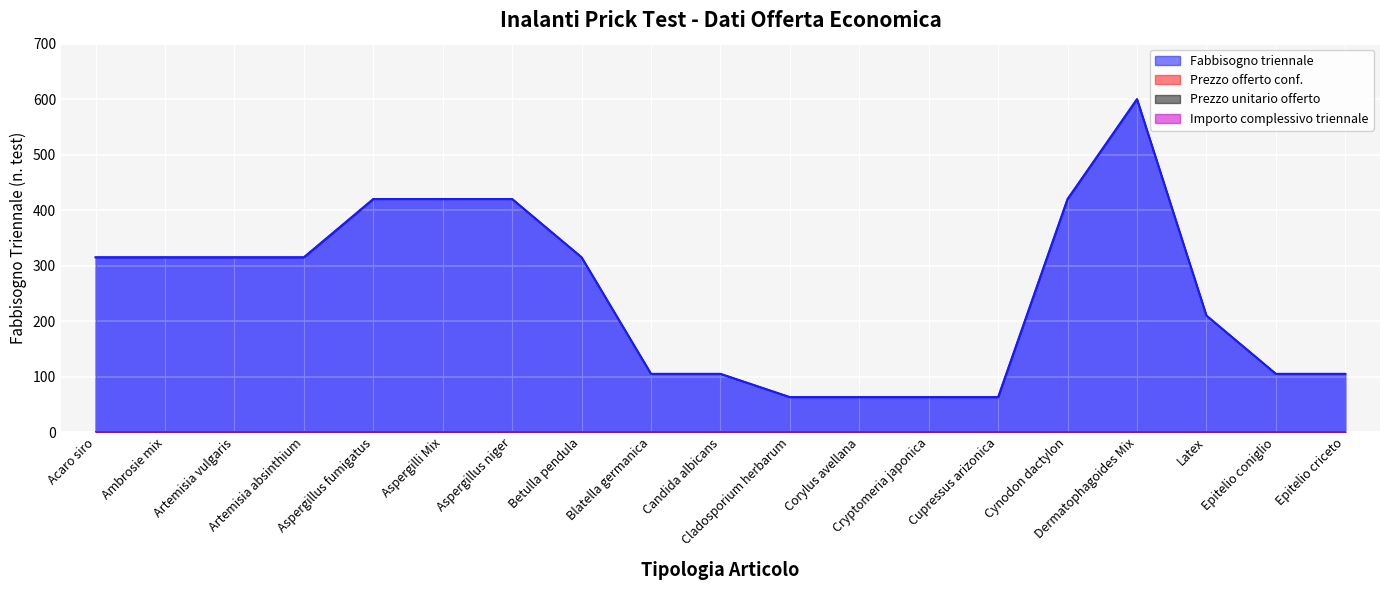

Between Artemisia vulgaris and Latex, which is larger?

Artemisia vulgaris